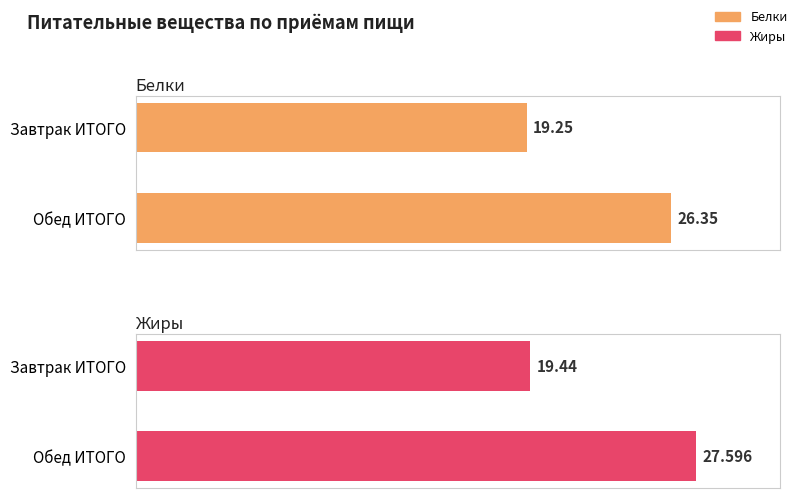

What position from the right is Завтрак ИТОГО?

2